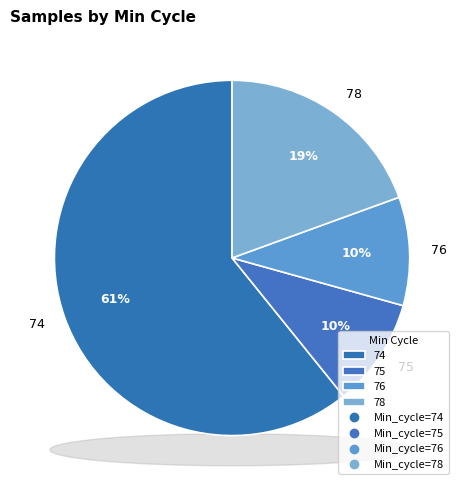

Which slice is the largest?

74